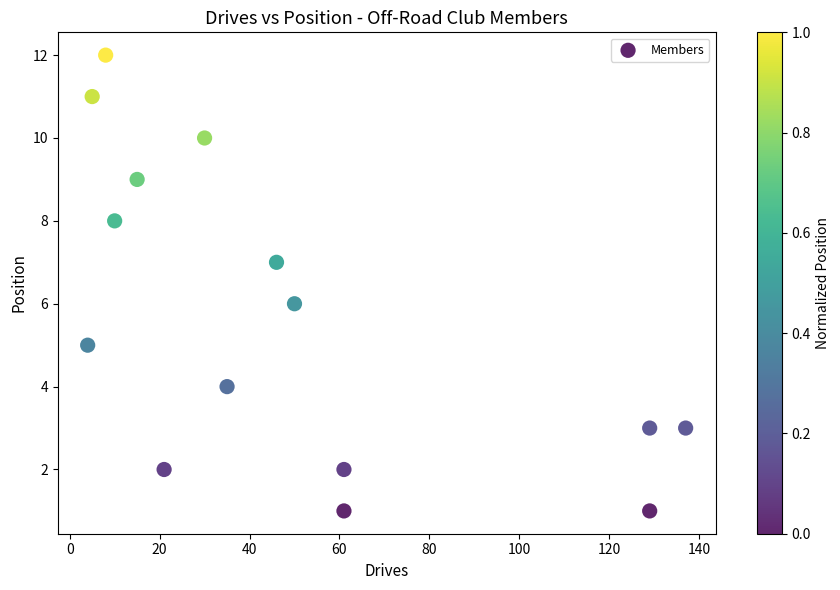

What is the range of X values (max minus min)?

133